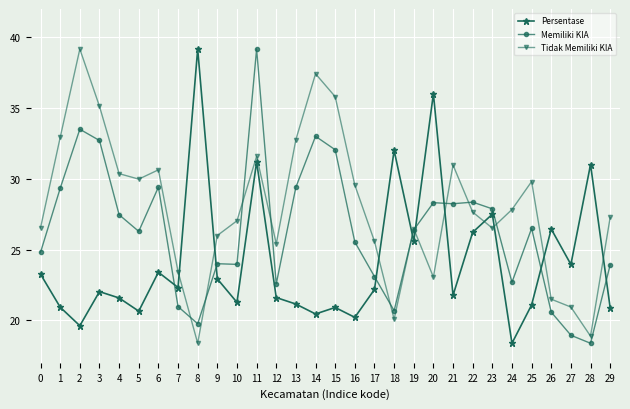

How many lines are shown in the chart?

3